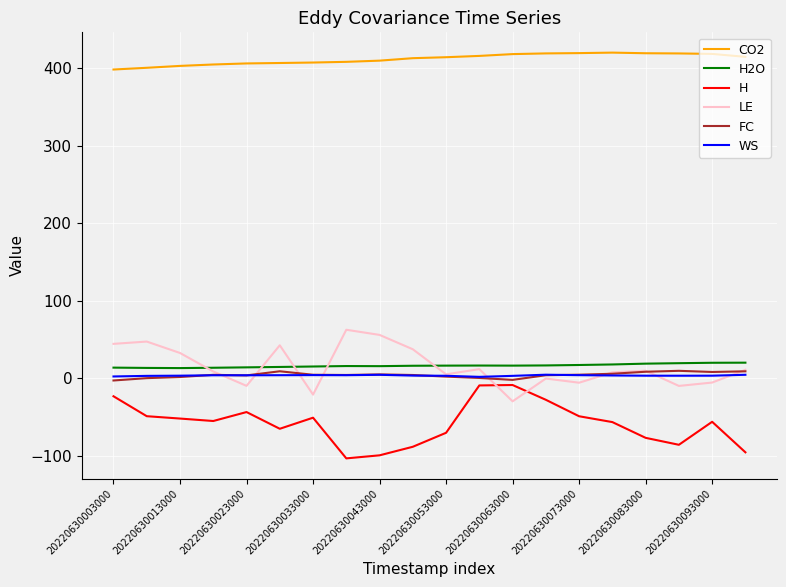

Which series has the largest total across all categories?

CO2